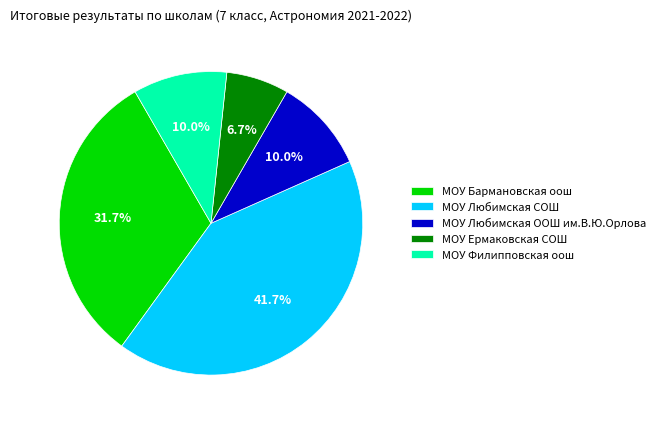

What percentage is the МОУ Любимская СОШ slice, to the nearest percent?

42%